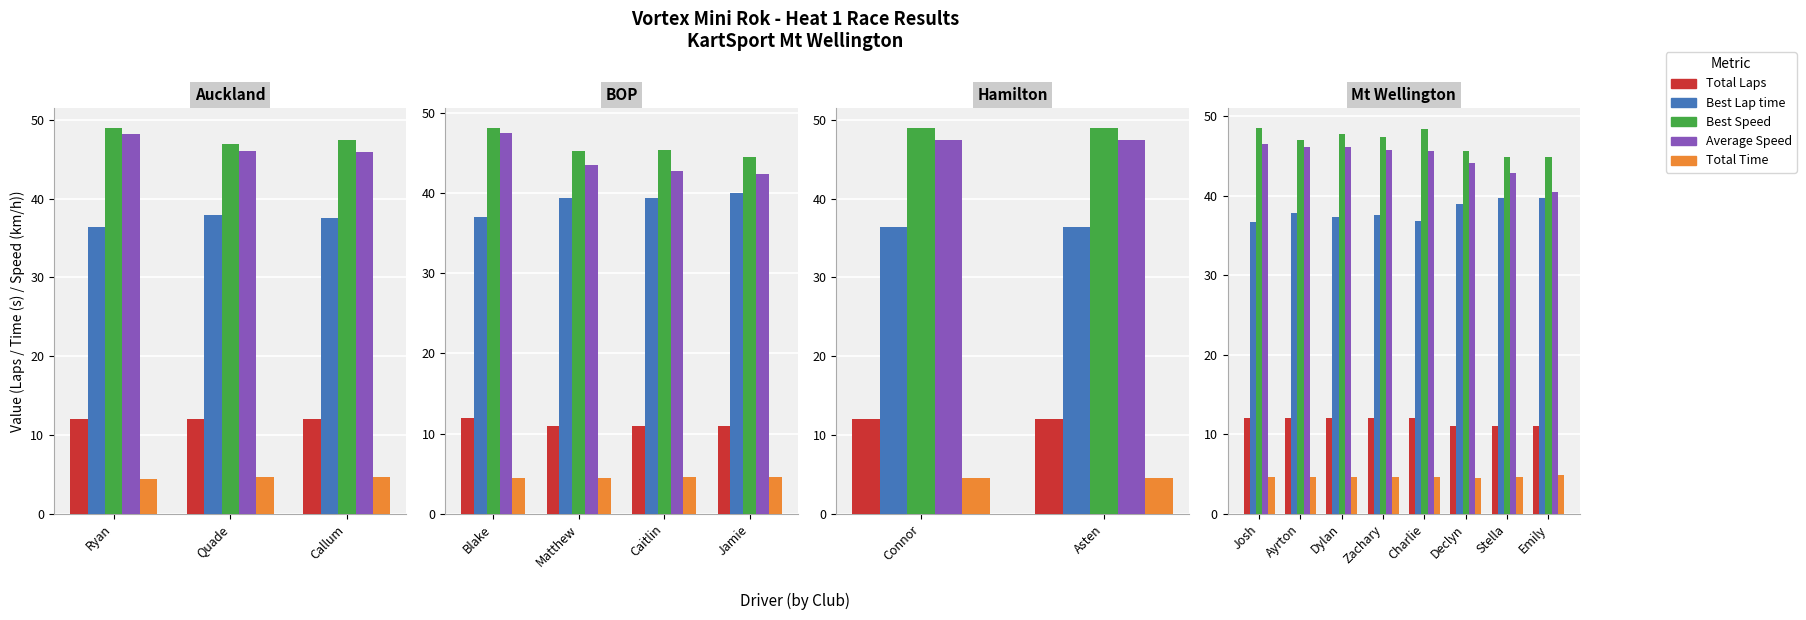

What is the total value across all series at Ayrton?

147.7